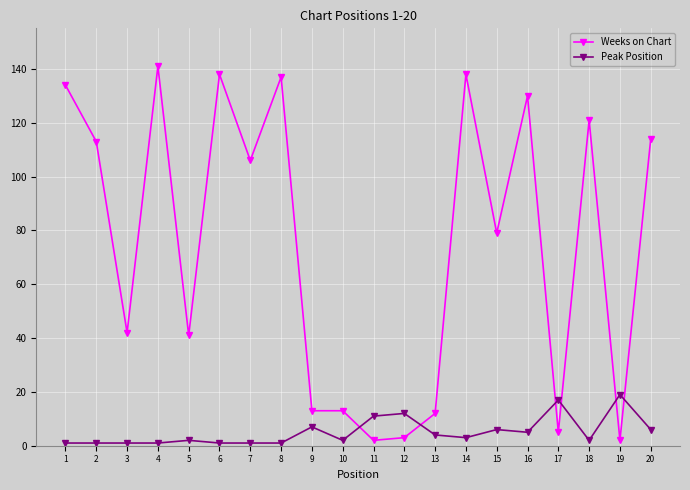

Reading right to left, transcribe all the data shown in this chart.

Weeks on Chart: 114	2	121	5	130	79	138	12	3	2	13	13	137	106	138	41	141	42	113	134
Peak Position: 6	19	2	17	5	6	3	4	12	11	2	7	1	1	1	2	1	1	1	1